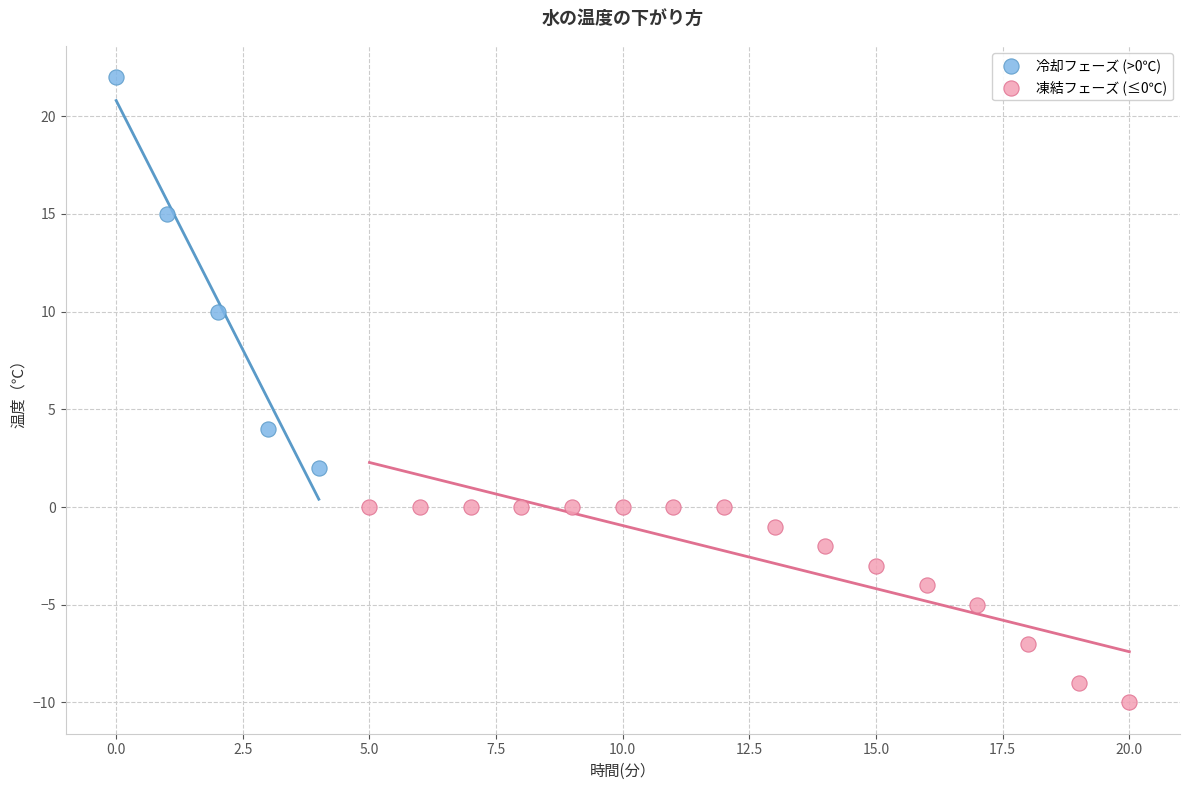

Which series reaches the maximum Y coordinate?

冷却フェーズ (>0℃)